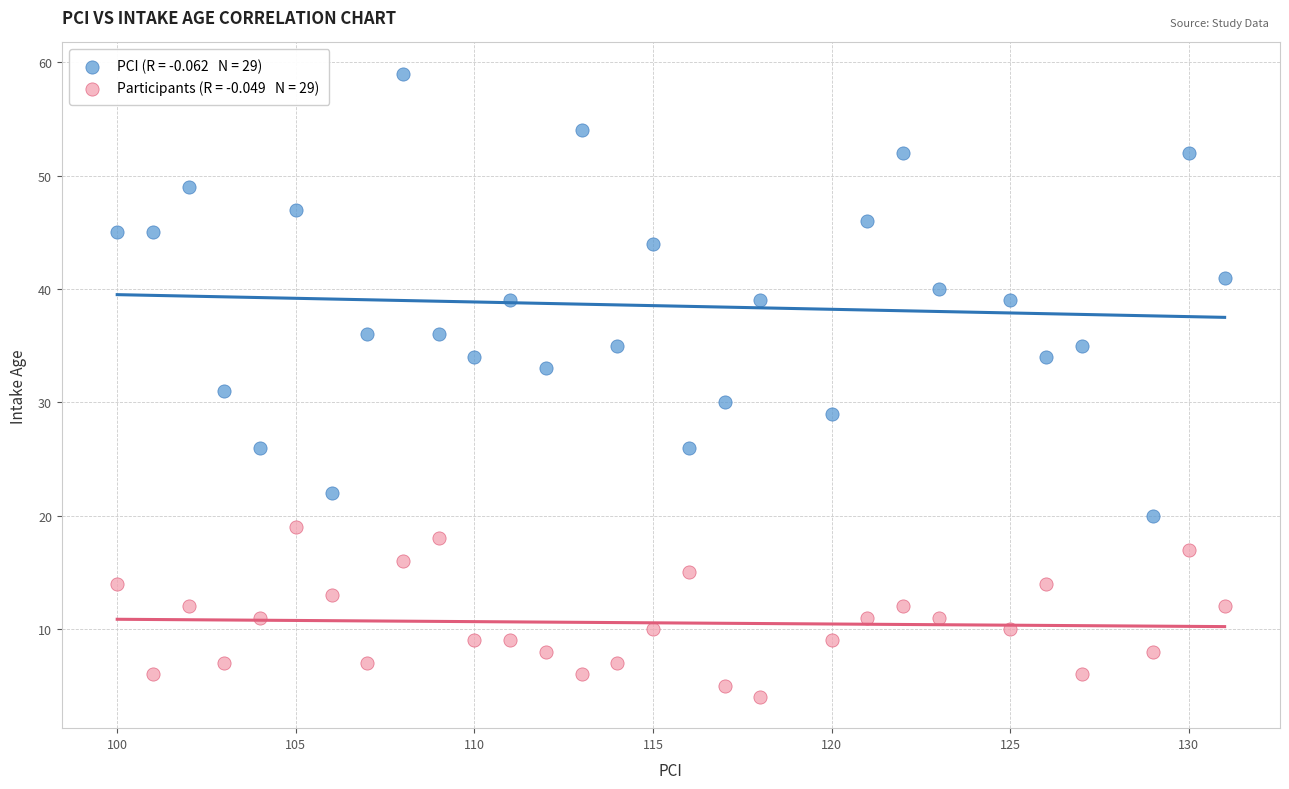

Across all data points, what is the range of Y values (max minus min)?

55